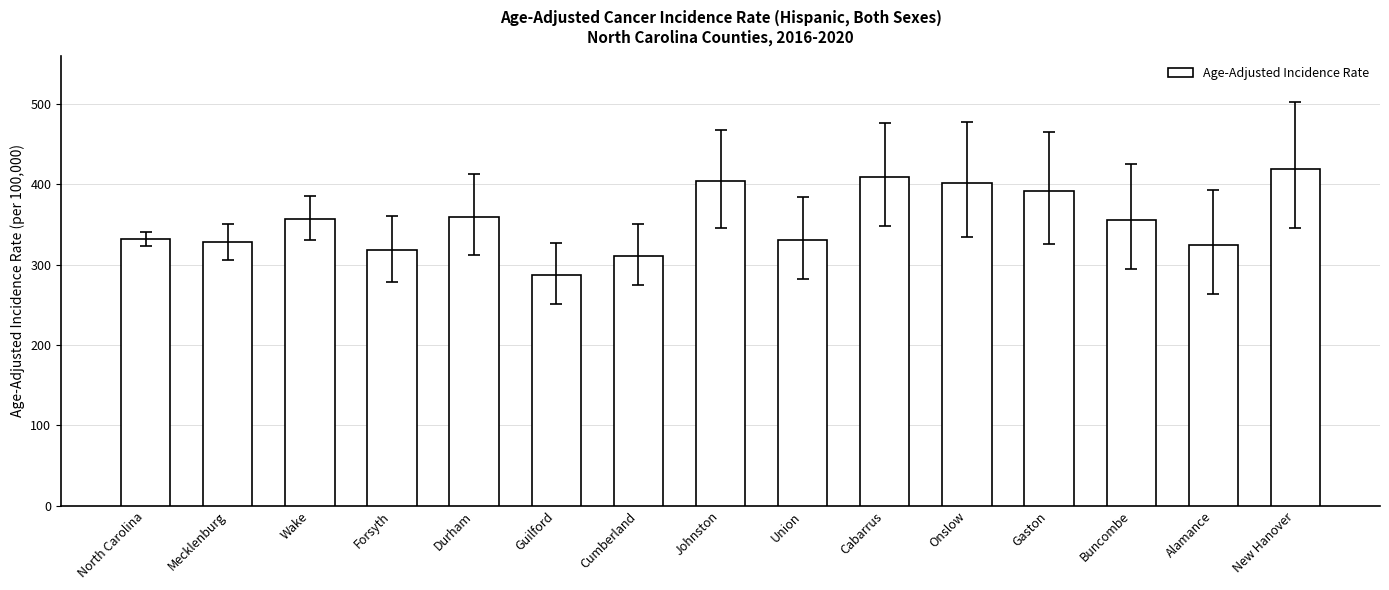

What is the difference between the values at Mecklenburg and Union?

3.1